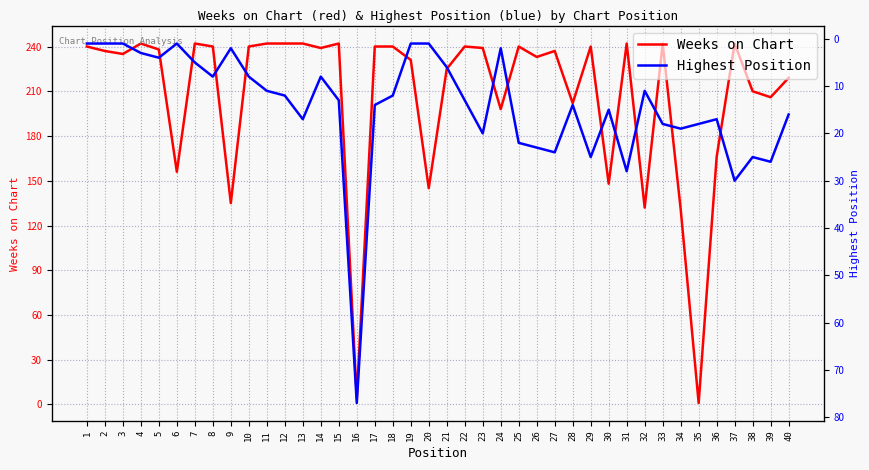

Reading left to right, extract all data points from this chart.

1=240	2=237	3=235	4=242	5=238	6=156	7=242	8=240	9=135	10=240	11=242	12=242	13=242	14=239	15=242	16=4	17=240	18=240	19=231	20=145	21=225	22=240	23=239	24=198	25=240	26=233	27=237	28=202	29=240	30=148	31=242	32=132	33=242	34=131	35=1	36=166	37=242	38=210	39=206	40=219